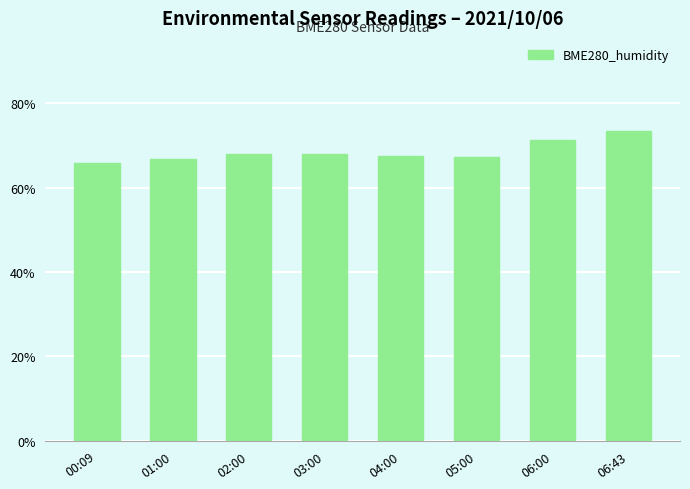

Read the value at 01:00.

66.9